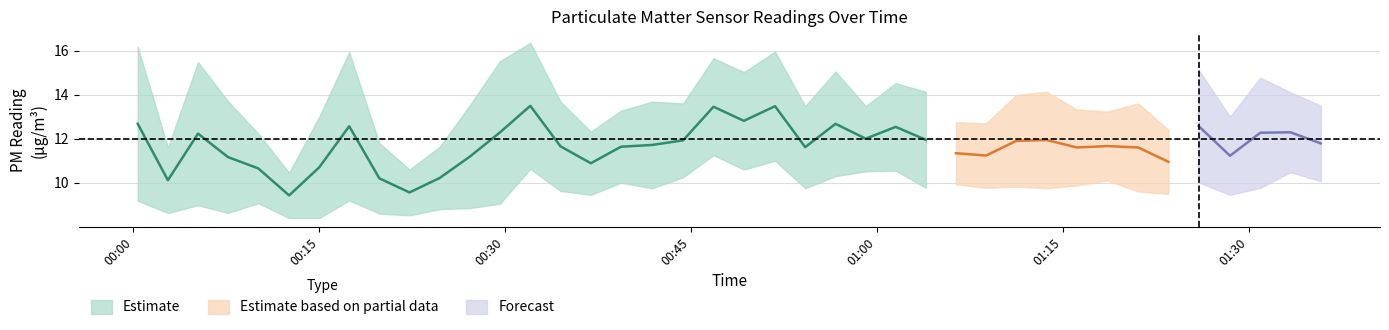

True or false: SDS_P1 and SDS_P2 cross at least once.

False